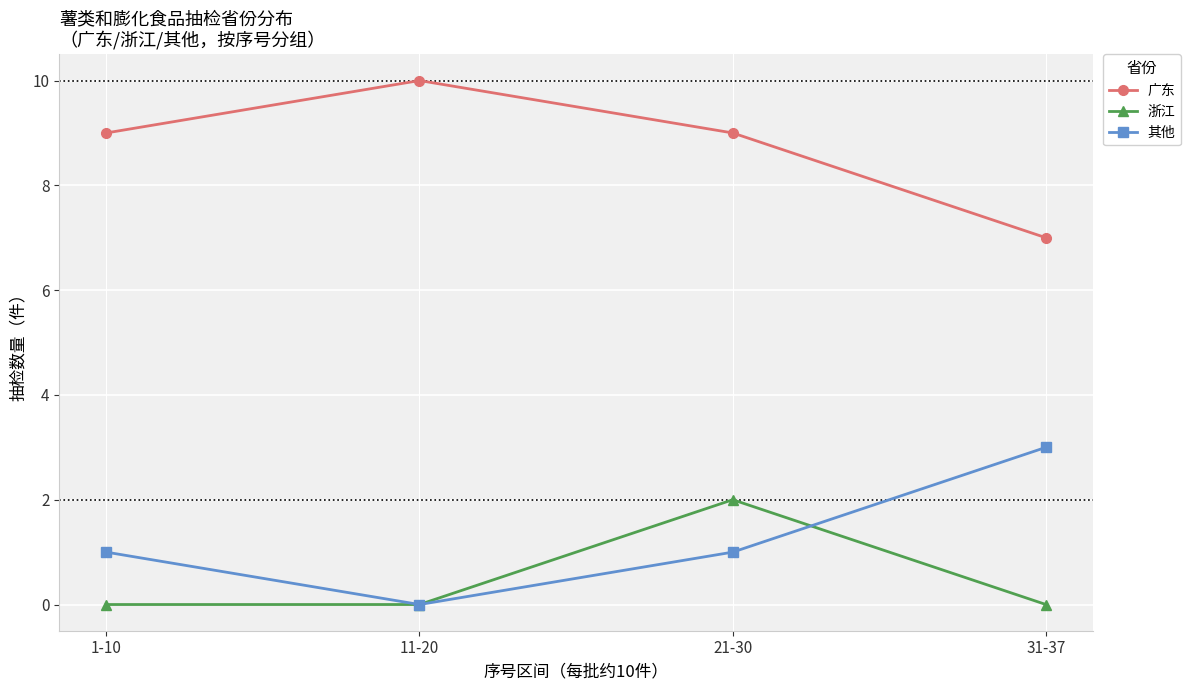

Reading left to right, list all the values displayed in this chart.

广东: 9	10	9	7
浙江: 0	0	2	0
其他: 1	0	1	3